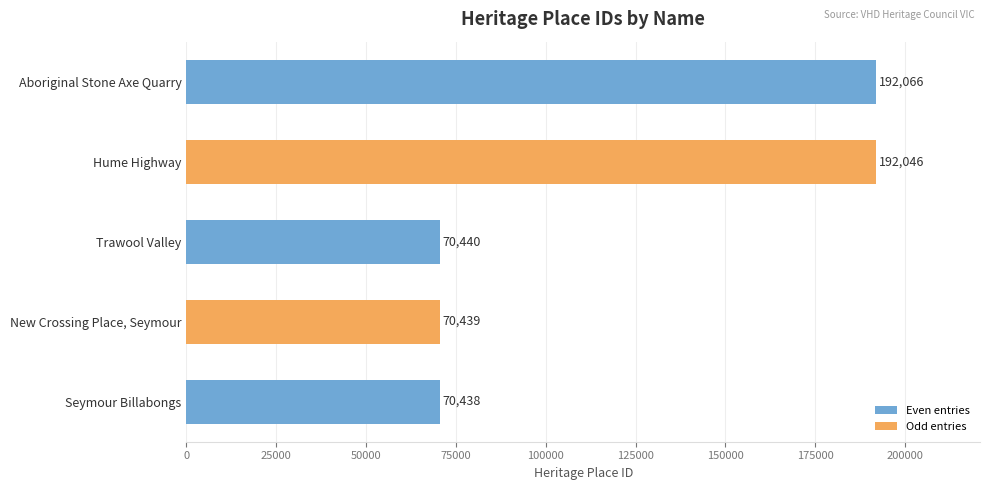

The chart shows a value of 44867 at Trawool Valley. True or false?

False